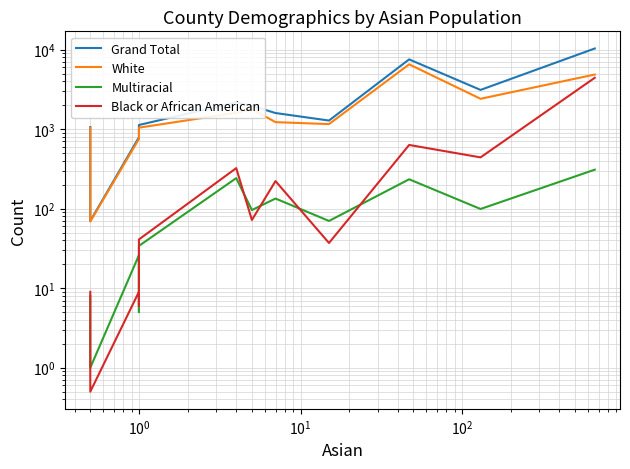

True or false: White and Grand Total cross at least once.

False